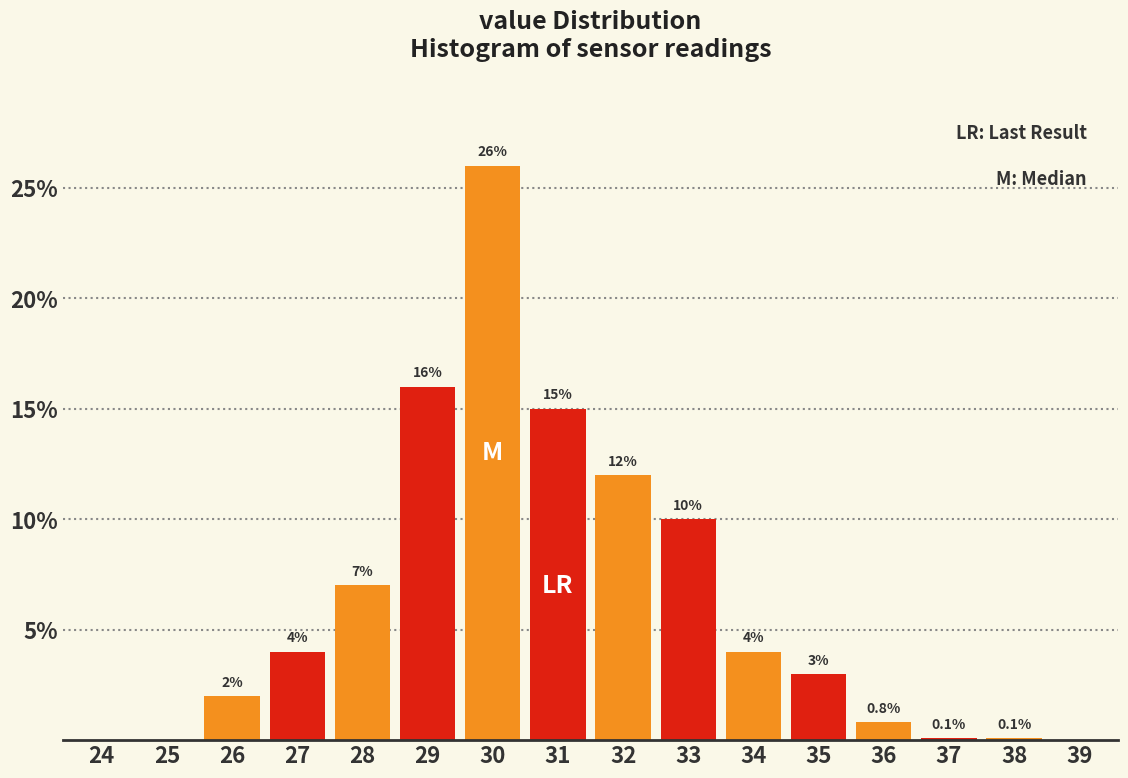

Reading left to right, transcribe all the data shown in this chart.

24=0.0	25=0.0	26=2.0	27=4.0	28=7.0	29=16.0	30=26.0	31=15.0	32=12.0	33=10.0	34=4.0	35=3.0	36=0.8	37=0.1	38=0.1	39=0.0